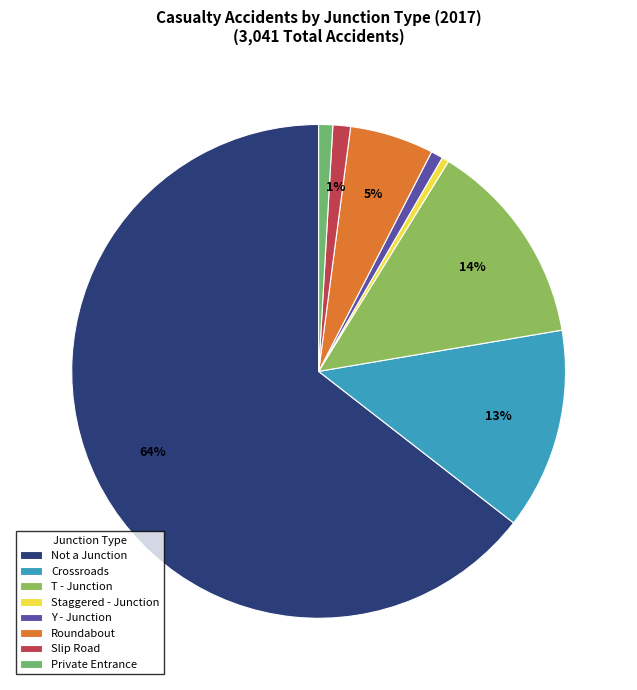

What is the majority slice?

Not a Junction